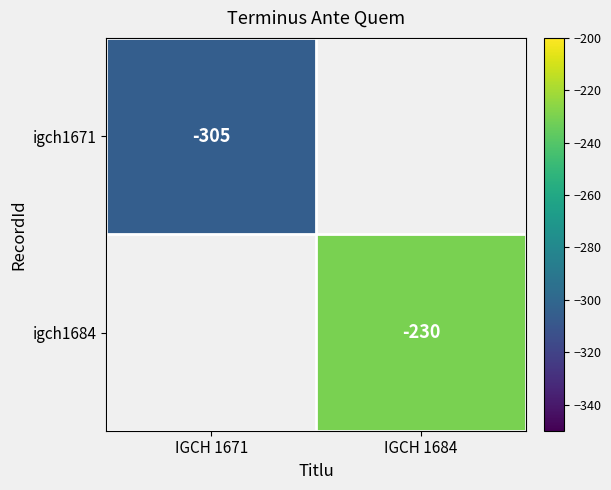

True or false: igch1684 has a value of -308 at IGCH 1684.

False